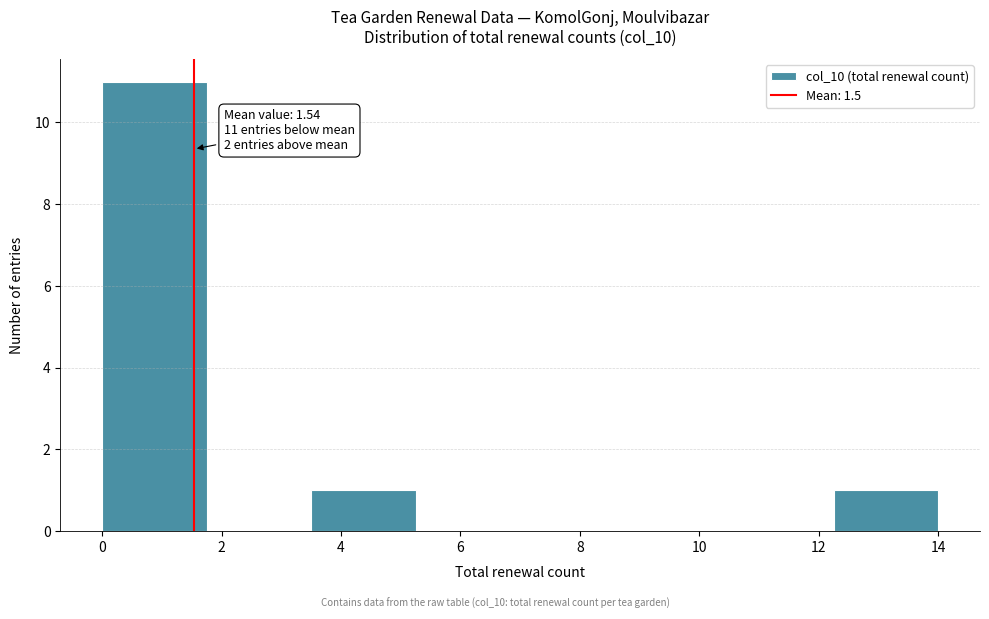

Which range on the x-axis has the tallest bar?

0.00 to 1.75